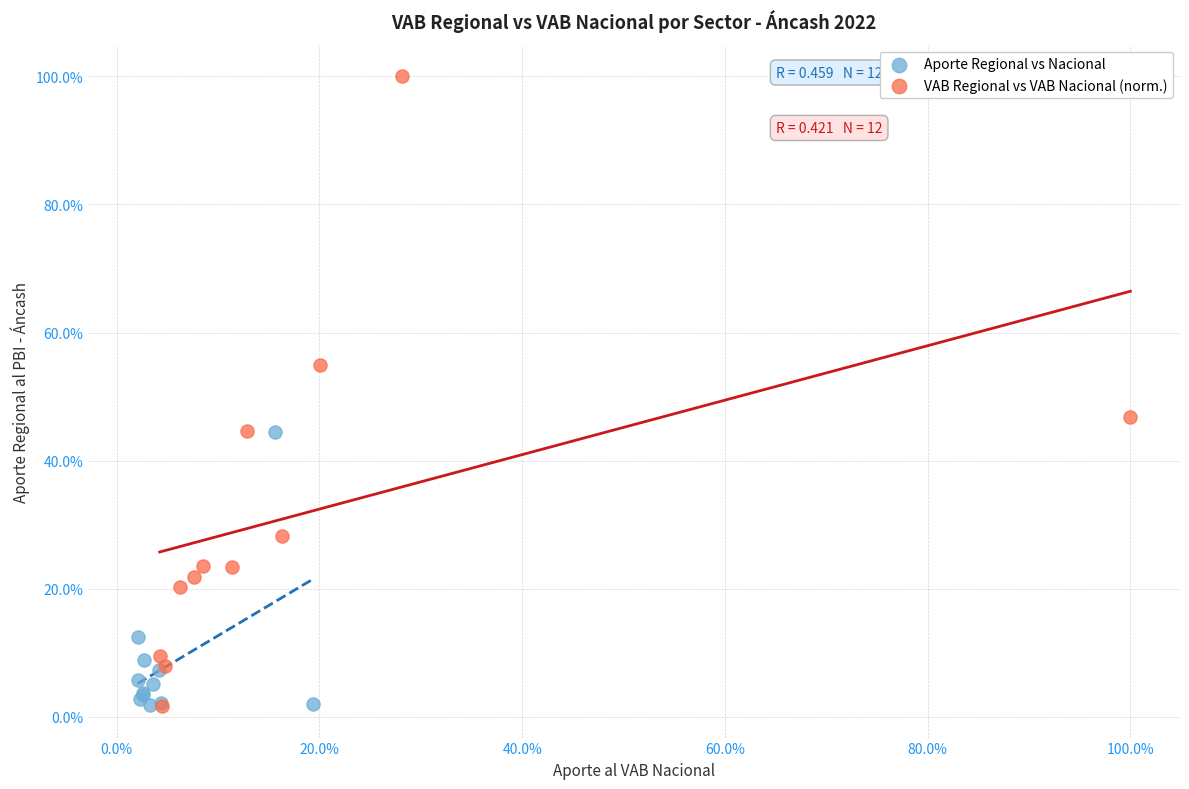

Which series reaches the maximum Y coordinate?

VAB Regional vs VAB Nacional (norm.)